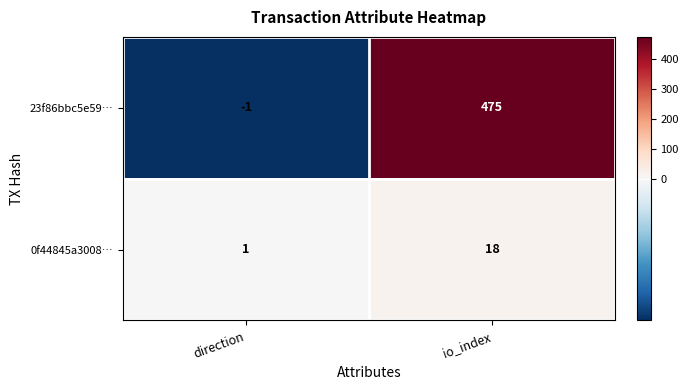

What is the spread (max minus min) of values at direction?

2